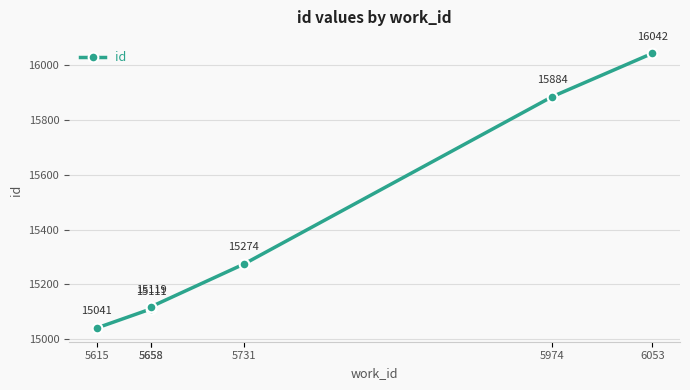

Is it true that the value at 5658 is 15119?

True